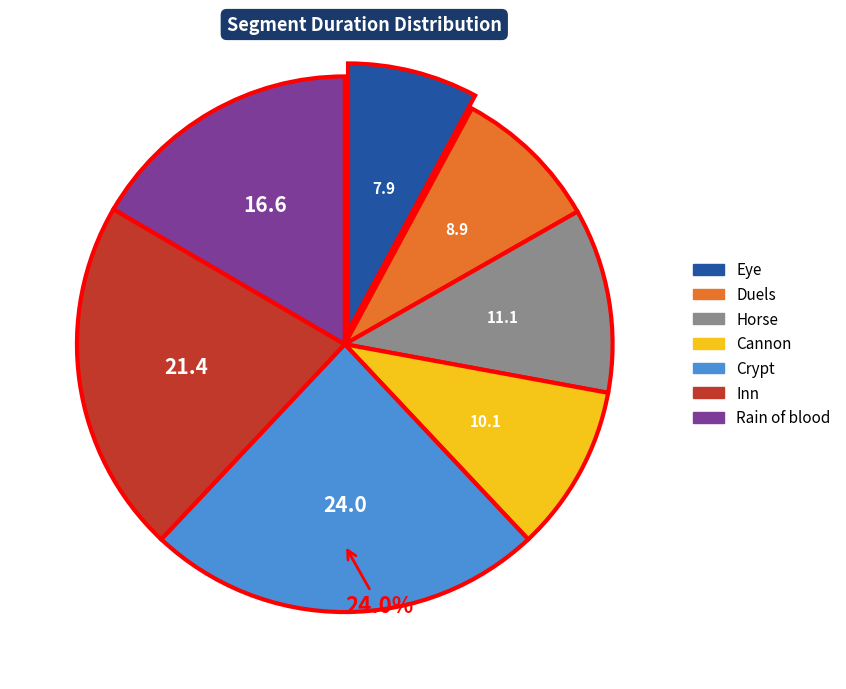

What is the smallest slice in the pie chart?

Eye